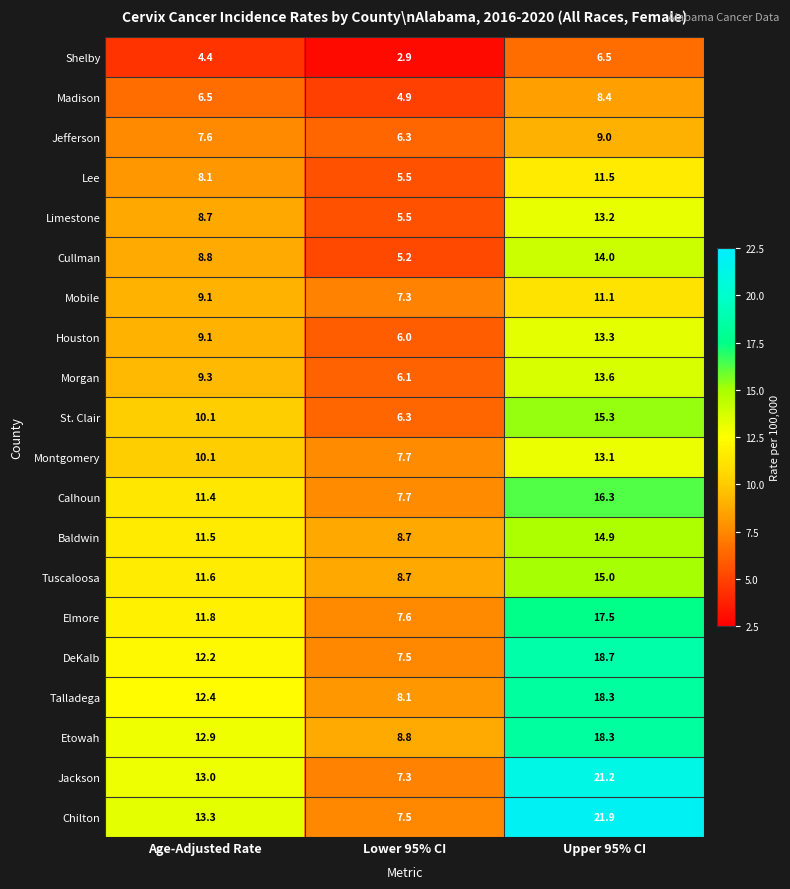

List the labels in order of Jackson value, largest first.

Upper 95% CI, Age-Adjusted Rate, Lower 95% CI